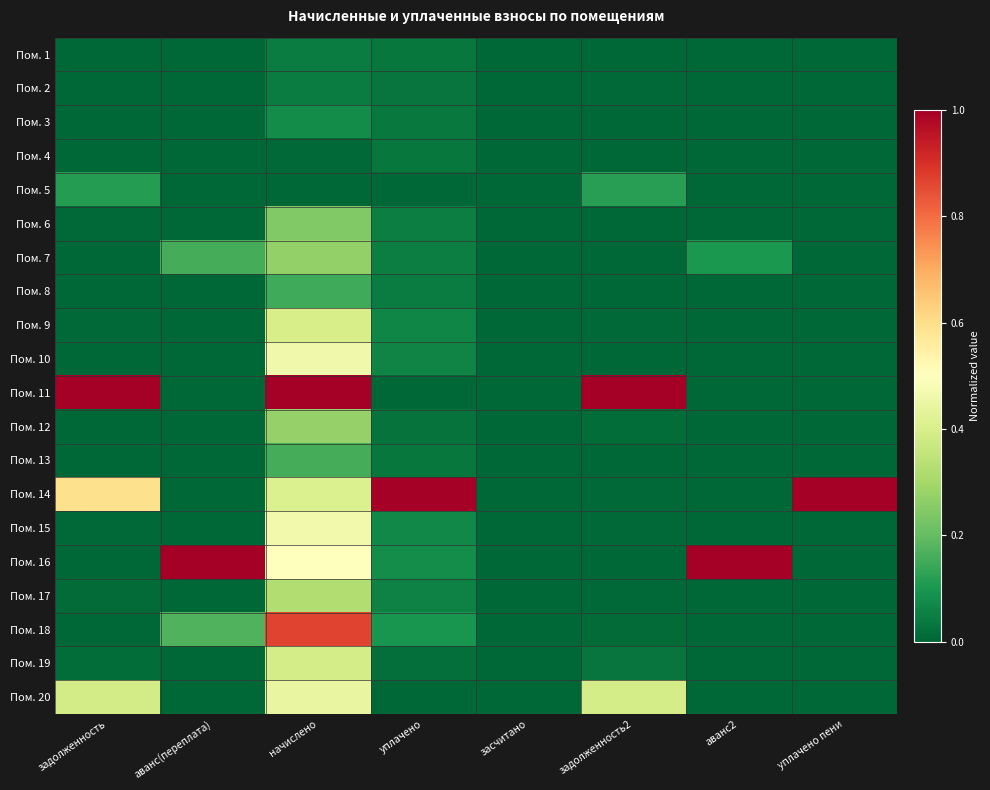

Which series has the largest range (max minus min)?

Пом. 11